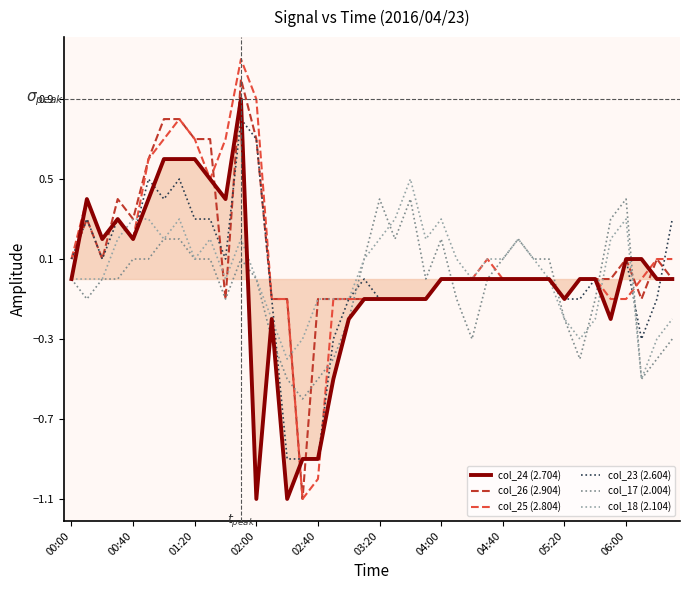

What is the minimum value shown in the chart?

-1.1